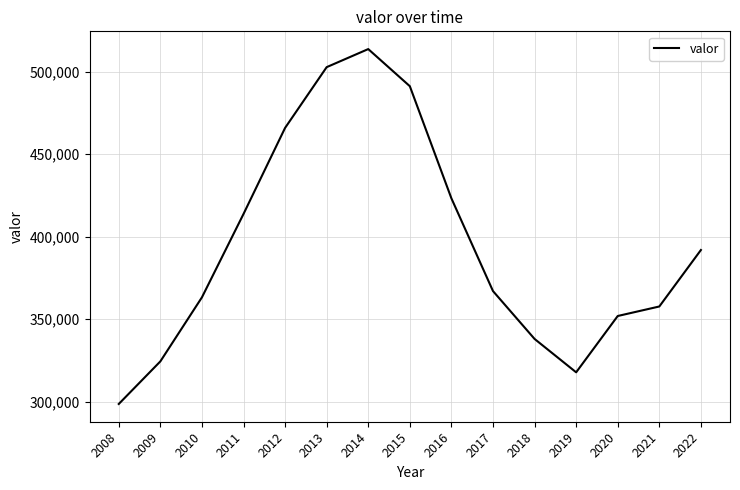

List the labels in order of value, largest first.

2014, 2013, 2015, 2012, 2016, 2011, 2022, 2017, 2010, 2021, 2020, 2018, 2009, 2019, 2008